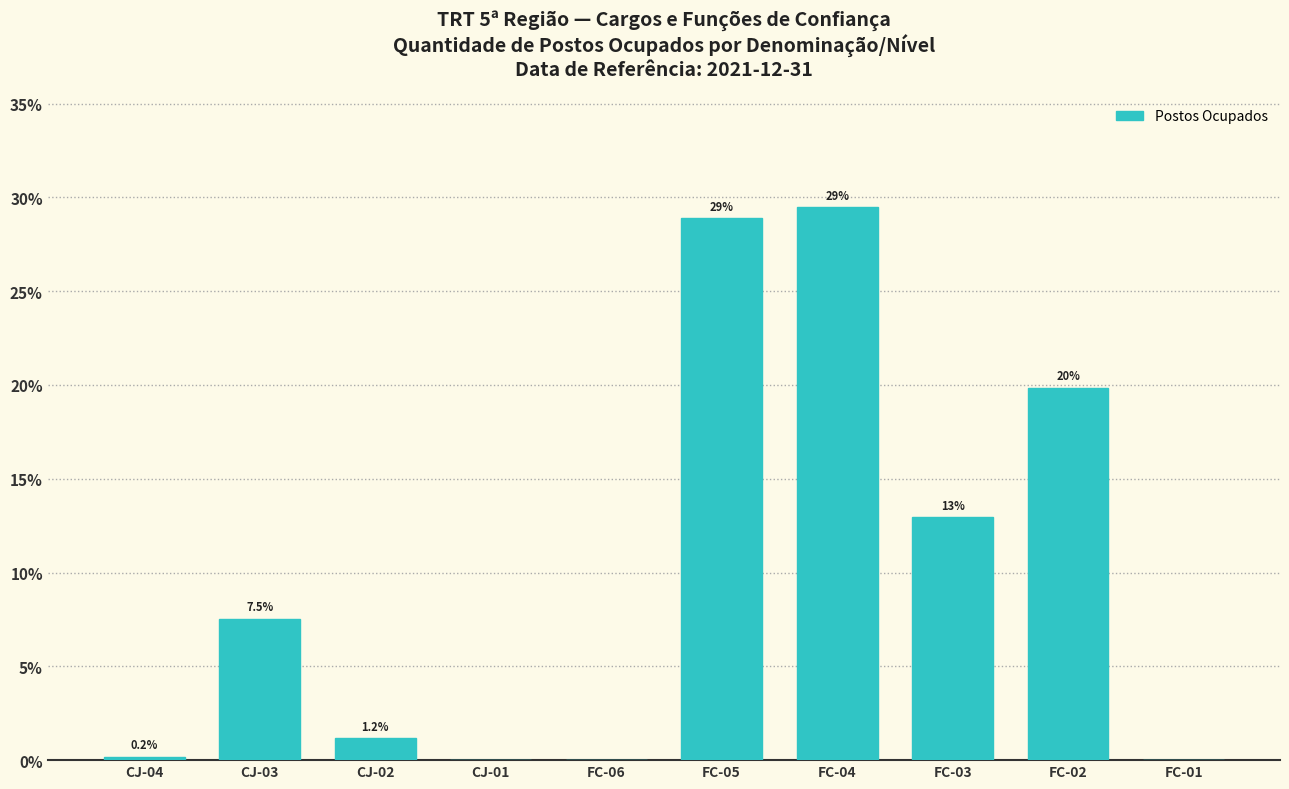

Reading left to right, extract all data points from this chart.

CJ-04=0.2	CJ-03=7.5	CJ-02=1.2	CJ-01=0.0	FC-06=0.0	FC-05=28.9	FC-04=29.5	FC-03=12.9	FC-02=19.8	FC-01=0.0